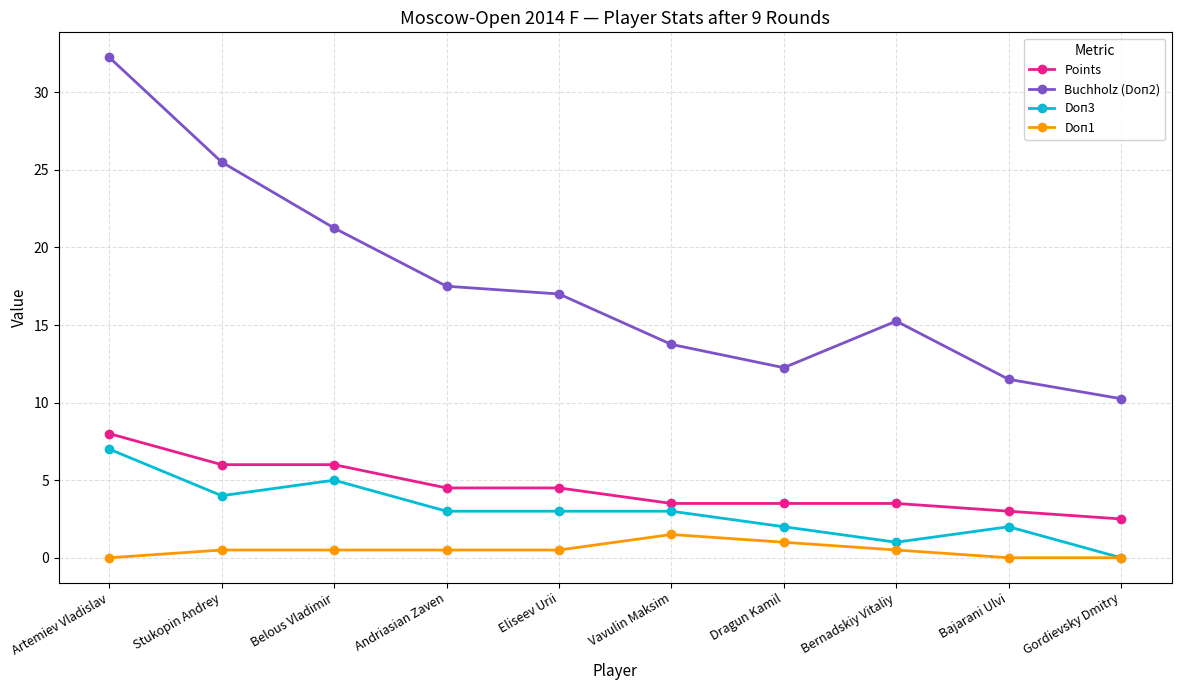

Which category has the lowest value in the Points series?

Gordievsky Dmitry